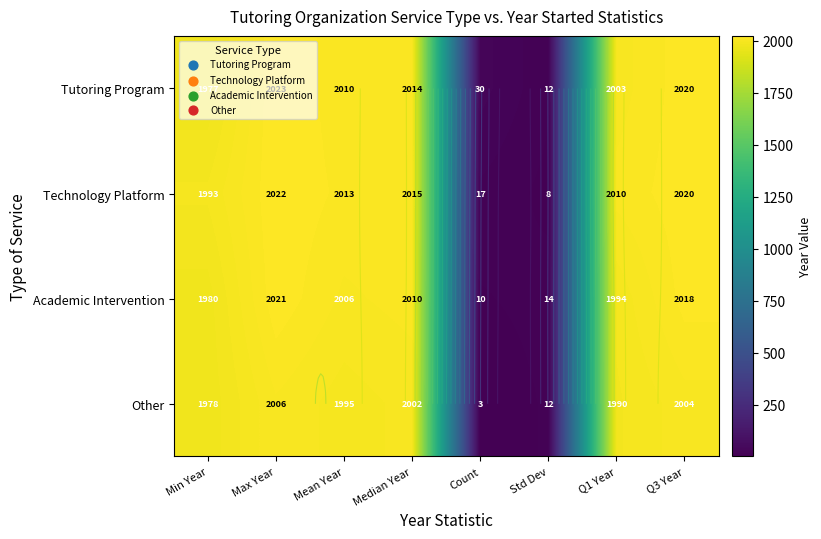

List the series in order of their peak value, highest first.

Tutoring Program, Technology Platform, Academic Intervention, Other